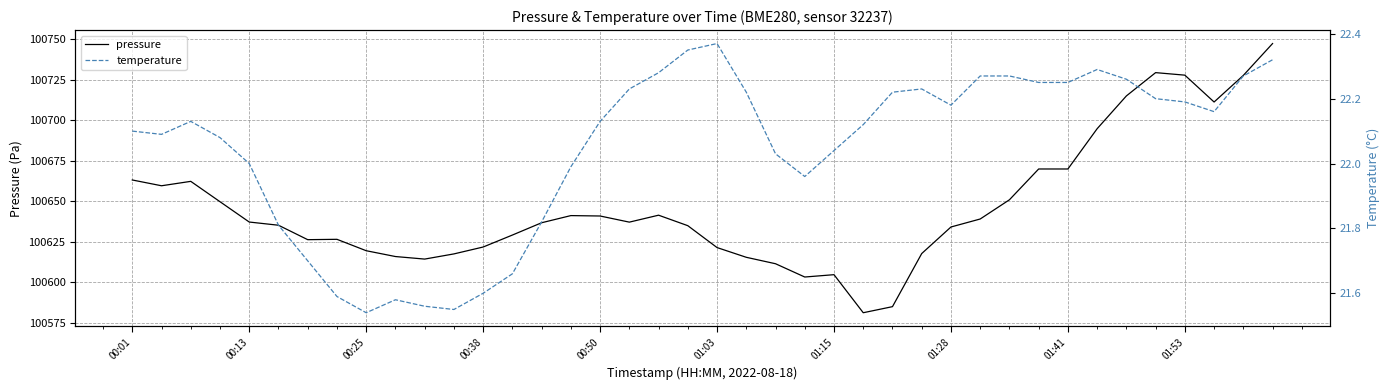

True or false: temperature has a value of 11.8 at 01:28.

False